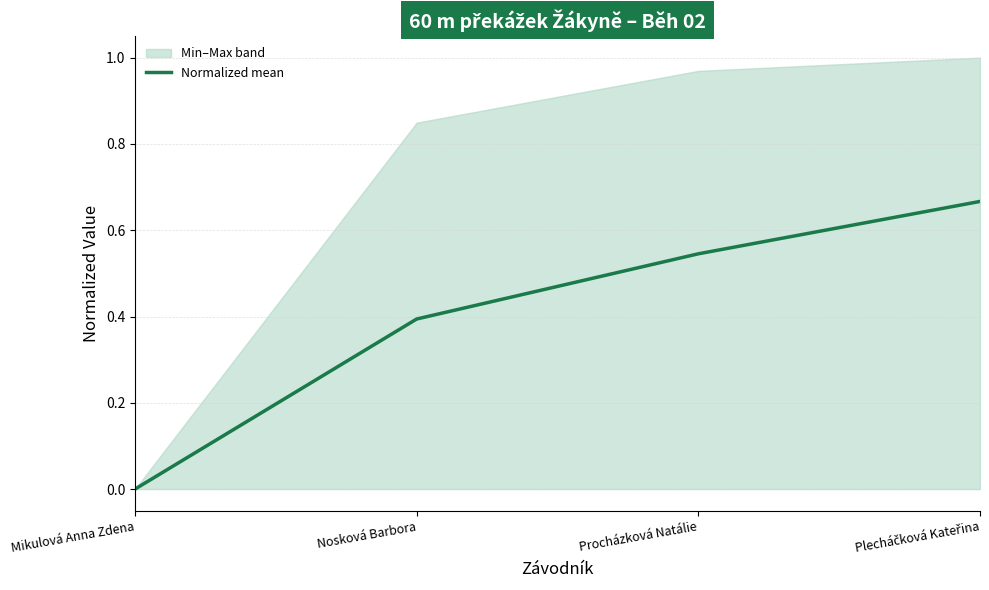

Reading left to right, transcribe all the data shown in this chart.

Mikulová Anna Zdena=0.0	Nosková Barbora=0.4	Procházková Natálie=0.5	Plecháčková Kateřina=0.7